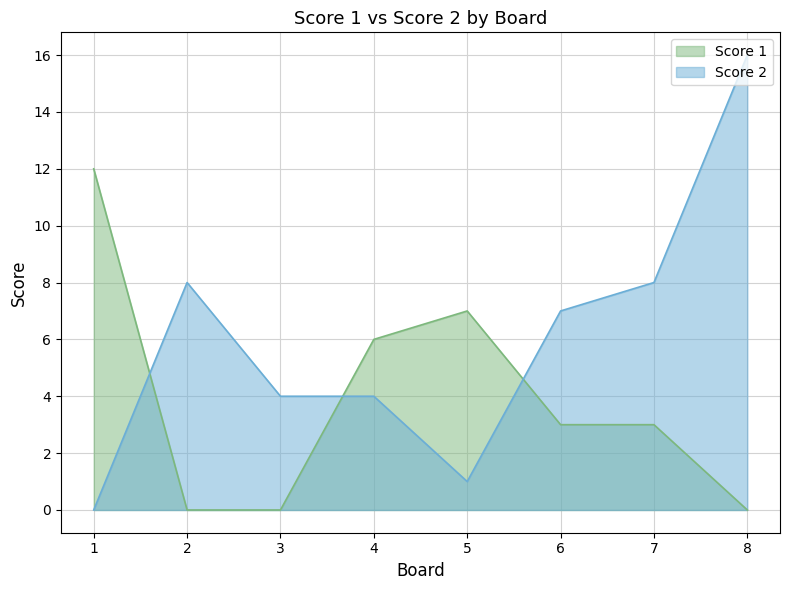

What is the total value across all series at 8?

16